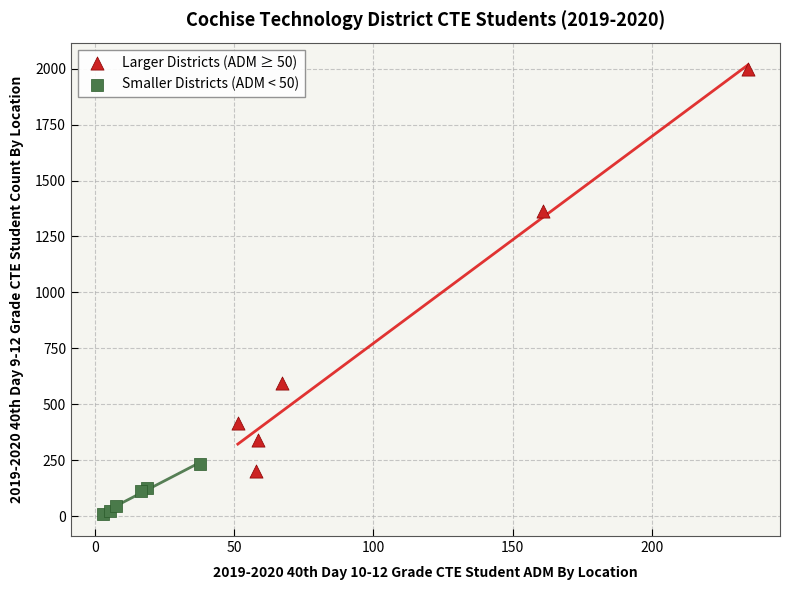

Which series reaches the maximum Y coordinate?

Larger Districts (ADM ≥ 50)